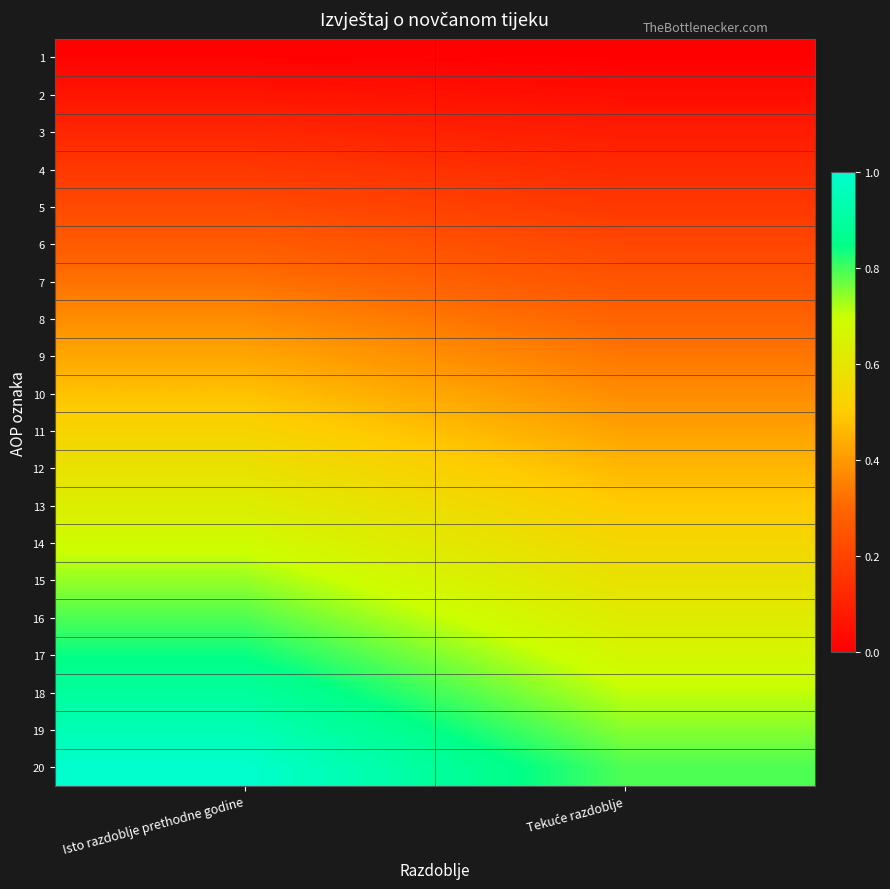

Between Tekuće razdoblje and Isto razdoblje prethodne godine, which is larger?

Isto razdoblje prethodne godine